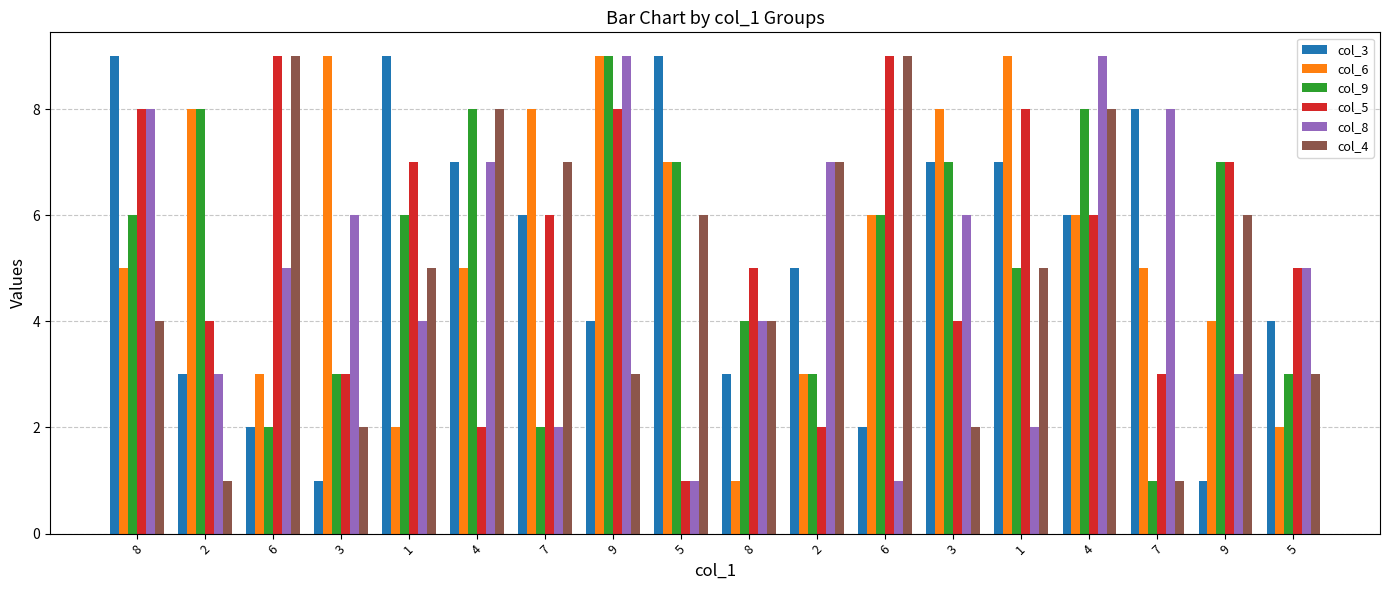

What is the sum of all col_9 values?

95